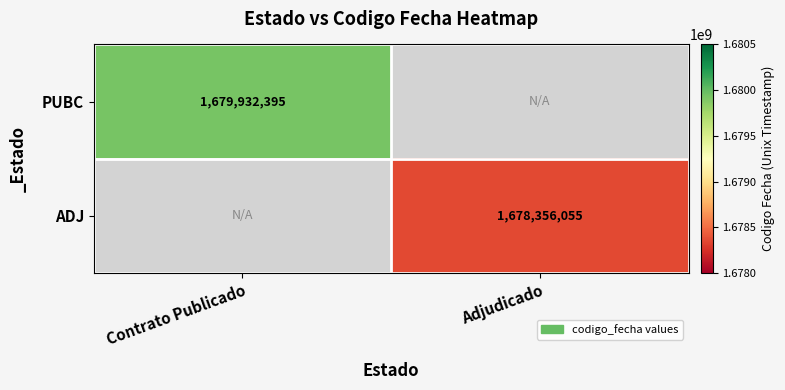

The value of PUBC at Contrato Publicado is 1679932395. True or false?

True